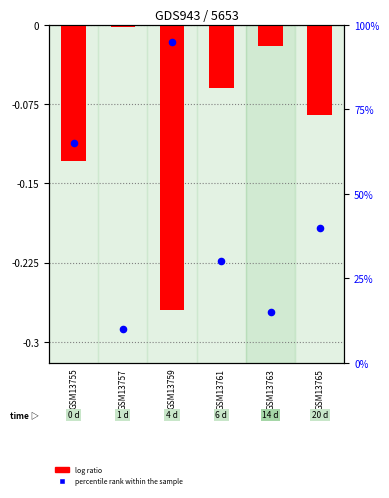

Which series has the widest spread of Y values?

percentile rank within the sample